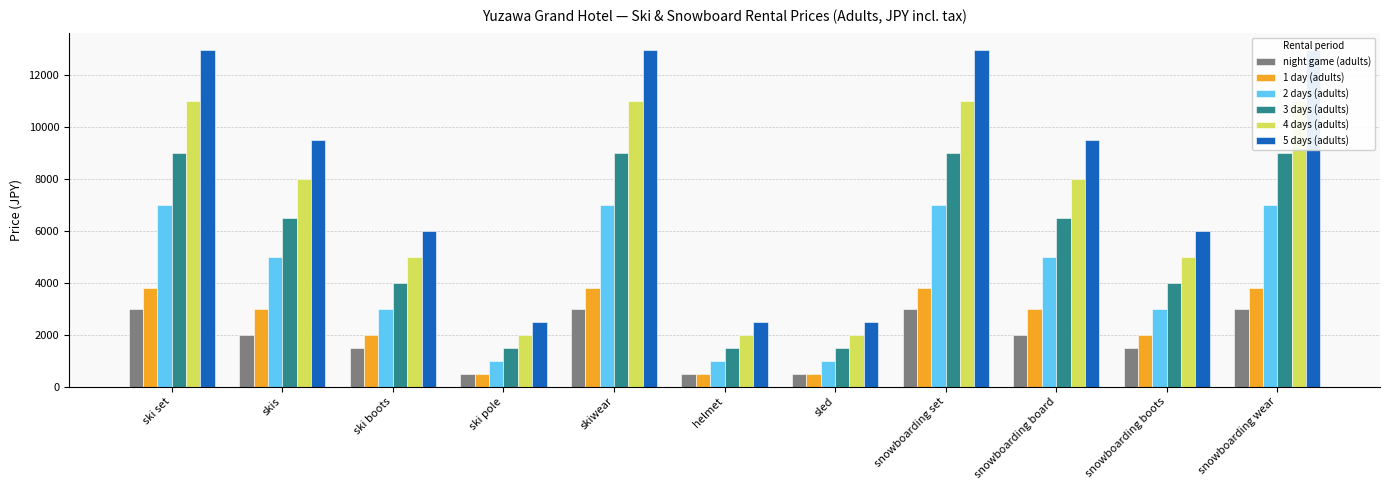

Which series changed the most between skis and skiwear?

5 days (adults)